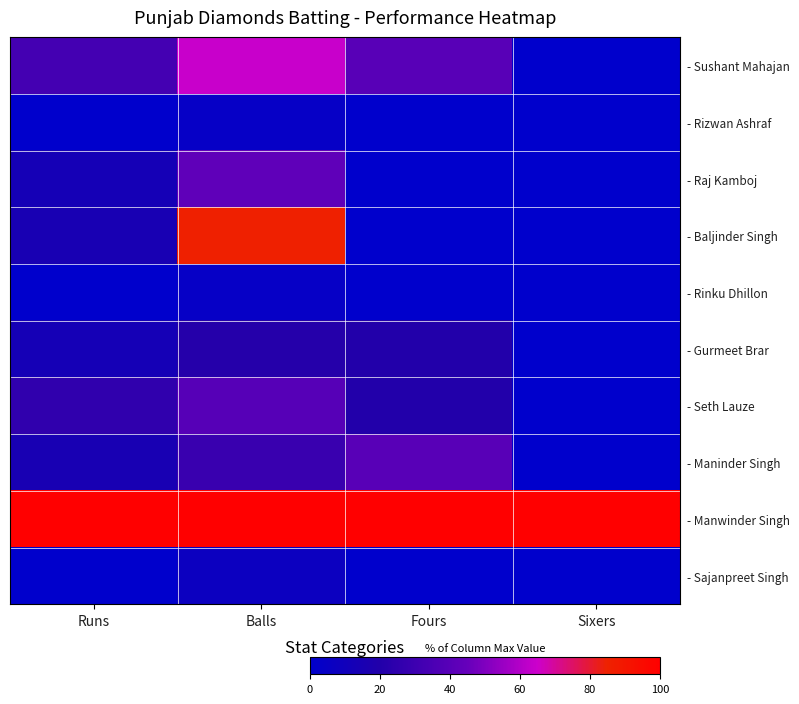

Reading left to right, list all the values displayed in this chart.

- Sushant Mahajan: Runs=32.7	Balls=64.3	Fours=40.0	Sixers=0.0
- Rizwan Ashraf: Runs=0.0	Balls=3.6	Fours=0.0	Sixers=0.0
- Raj Kamboj: Runs=12.7	Balls=42.9	Fours=0.0	Sixers=0.0
- Baljinder Singh: Runs=14.5	Balls=85.7	Fours=0.0	Sixers=0.0
- Rinku Dhillon: Runs=0.0	Balls=3.6	Fours=0.0	Sixers=0.0
- Gurmeet Brar: Runs=12.7	Balls=21.4	Fours=20.0	Sixers=0.0
- Seth Lauze: Runs=25.5	Balls=39.3	Fours=20.0	Sixers=0.0
- Maninder Singh: Runs=14.5	Balls=28.6	Fours=40.0	Sixers=0.0
- Manwinder Singh: Runs=100.0	Balls=100.0	Fours=100.0	Sixers=100.0
- Sajanpreet Singh: Runs=0.0	Balls=7.1	Fours=0.0	Sixers=0.0